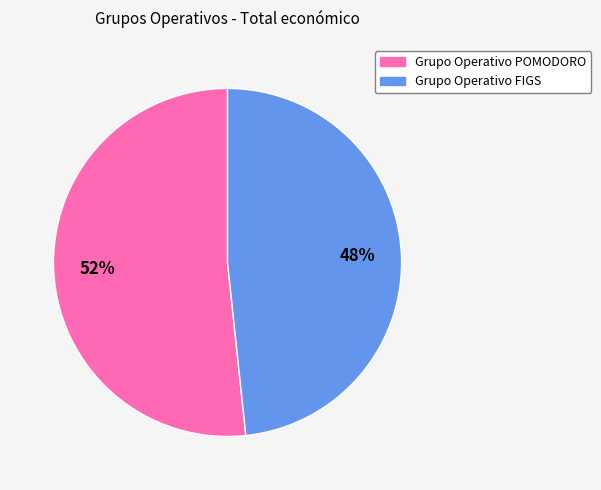

Is it true that Grupo Operativo FIGS is 61% of the pie?

False